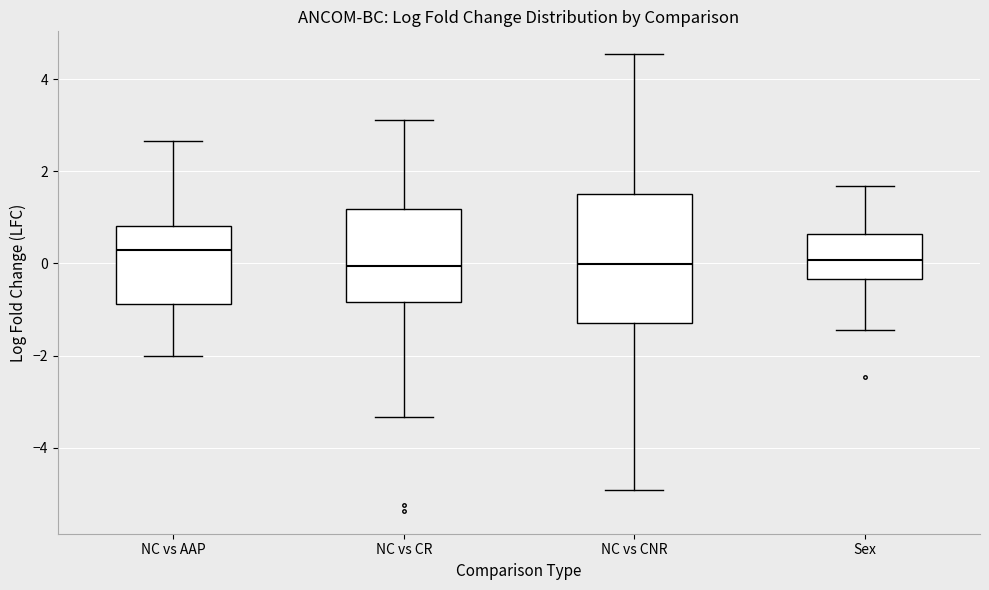

Comparing the boxes themselves (not the whiskers), which one is the tallest?

NC vs CNR